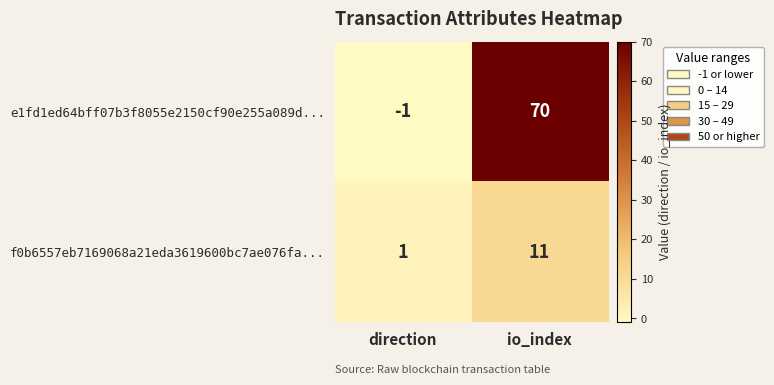

What is the spread (max minus min) of values at direction?

2